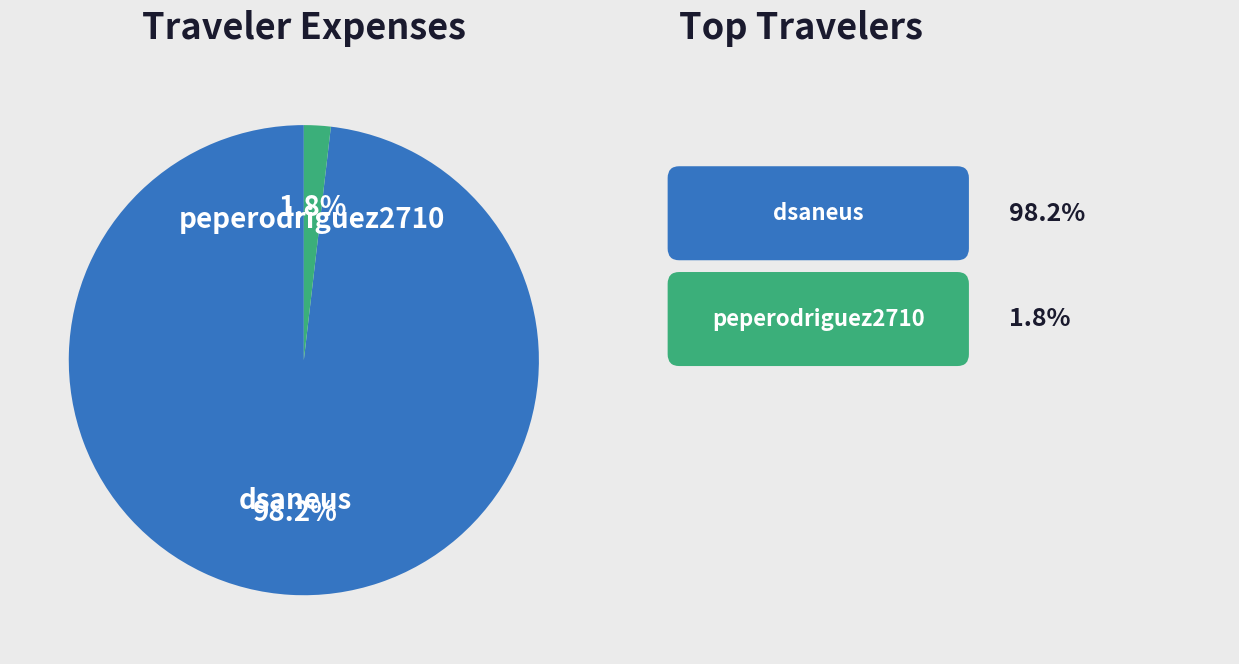

Does dsaneus account for over 50% of the chart?

Yes